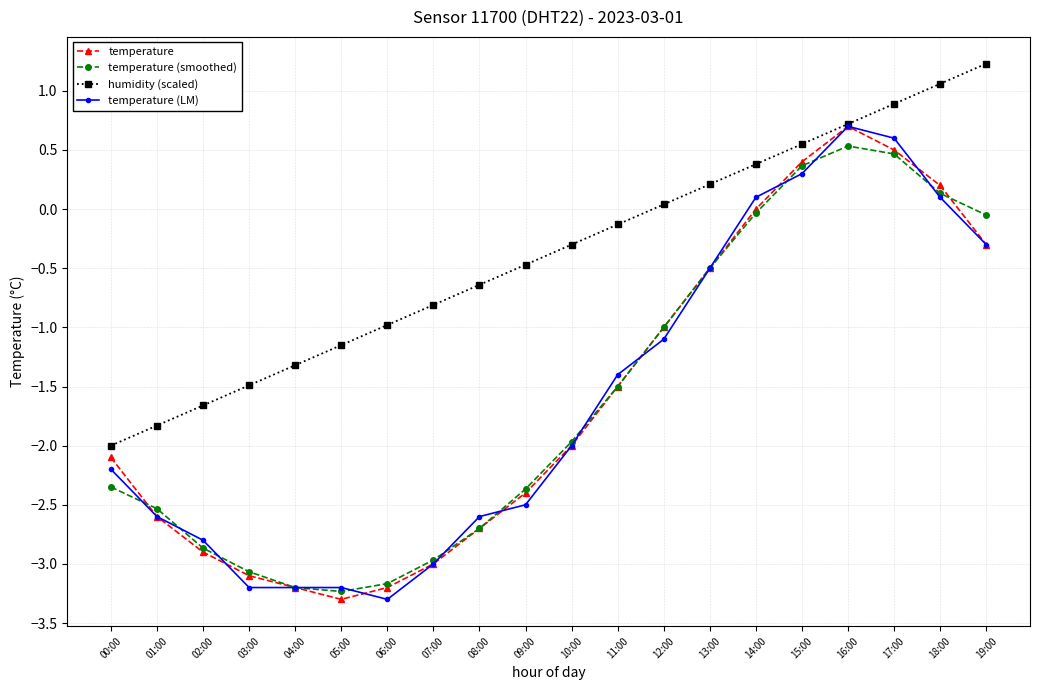

Is the value of temperature (smoothed) at 13:00 greater than the value of temperature (LM) at 09:00?

Yes